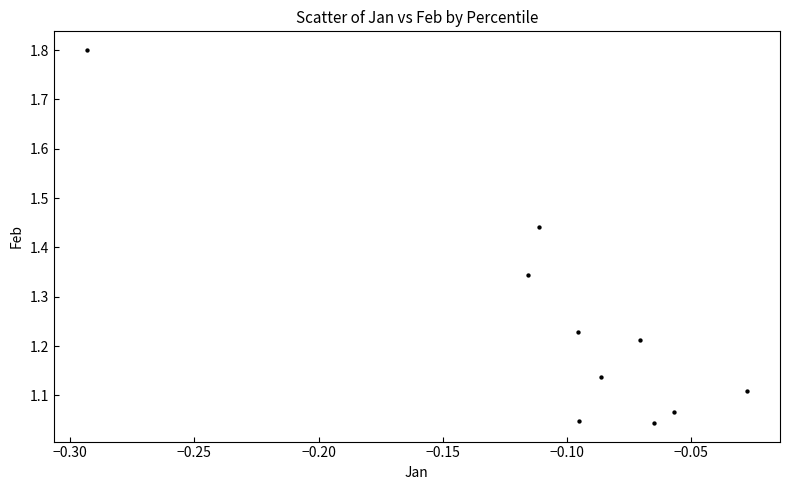

What is the range of Y values (max minus min)?

0.8